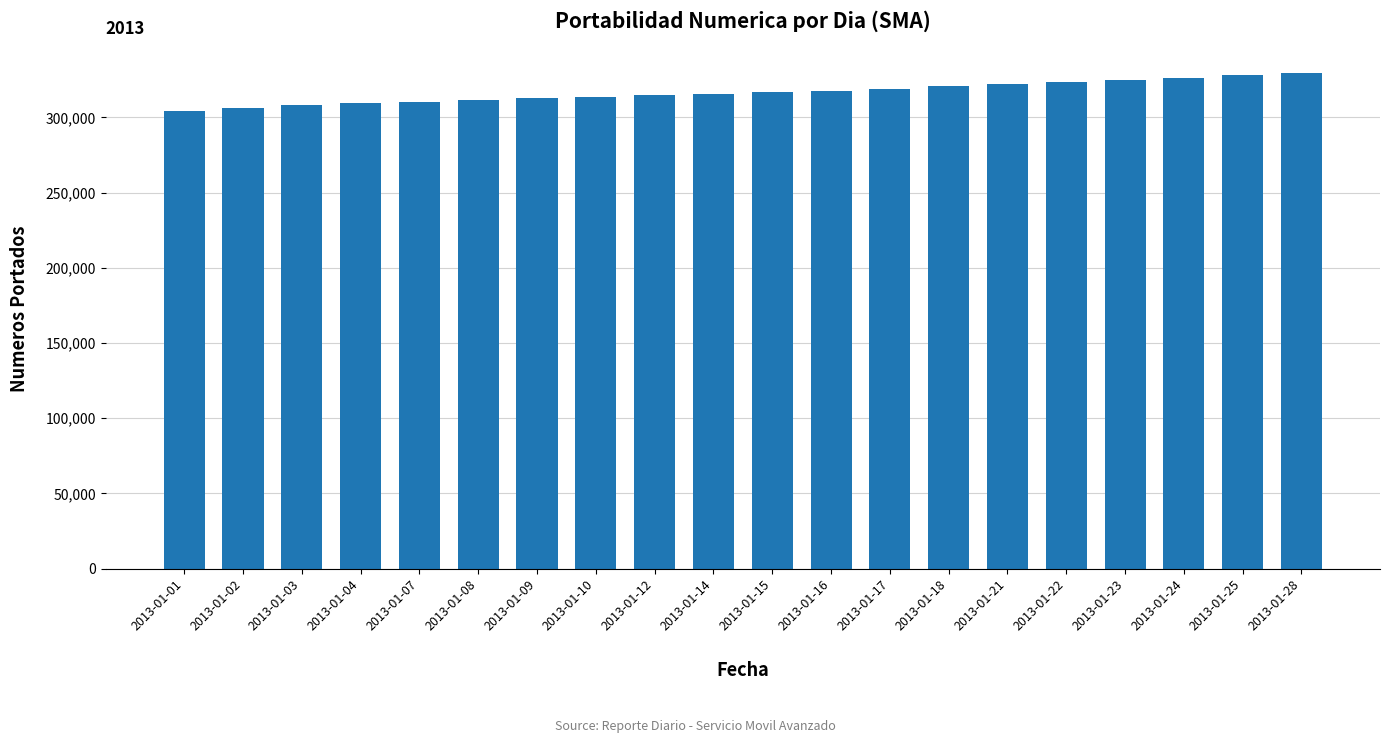

What is the value of the 14th bar from the left?

320942